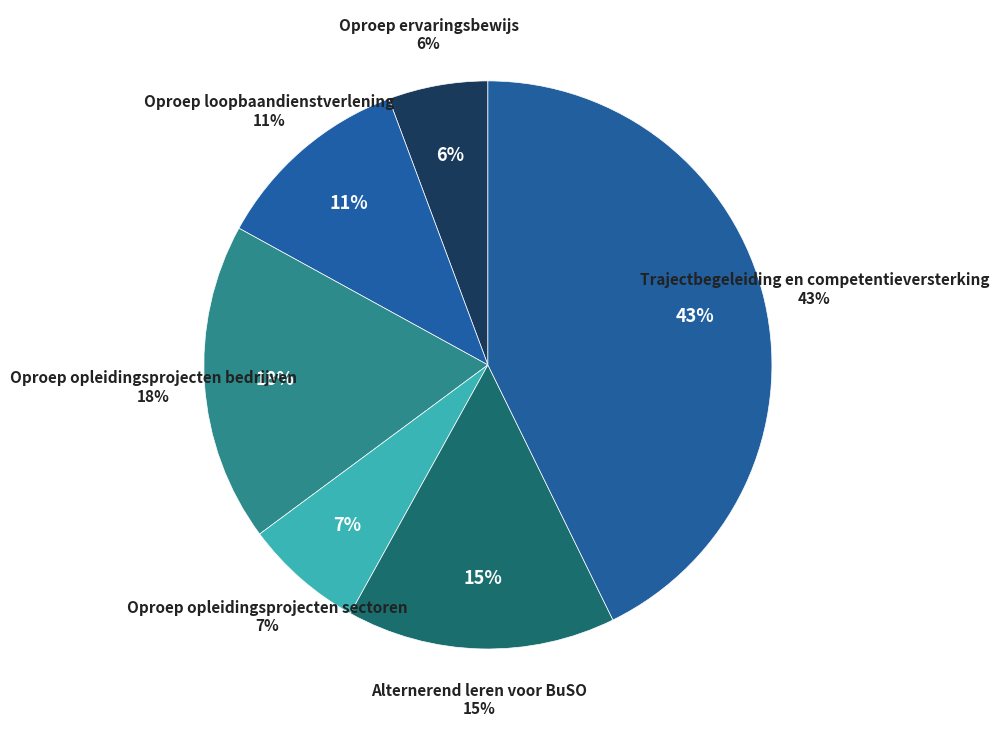

How many slices are in this pie chart?

6